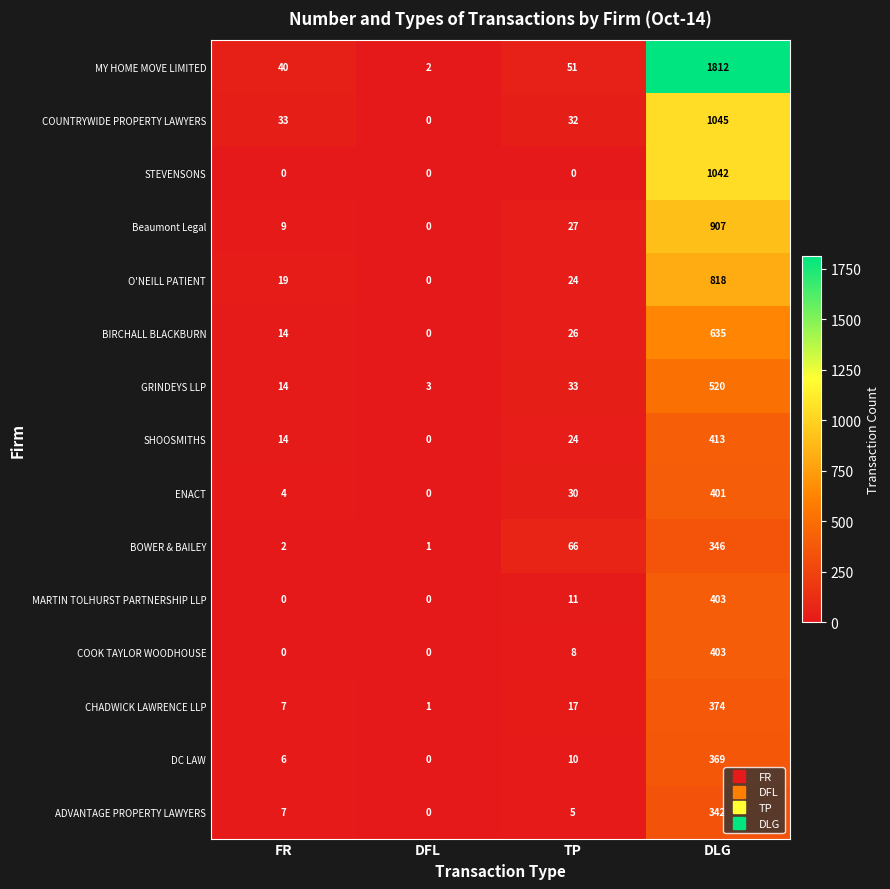

What is the difference between the SHOOSMITHS values at TP and DFL?

24